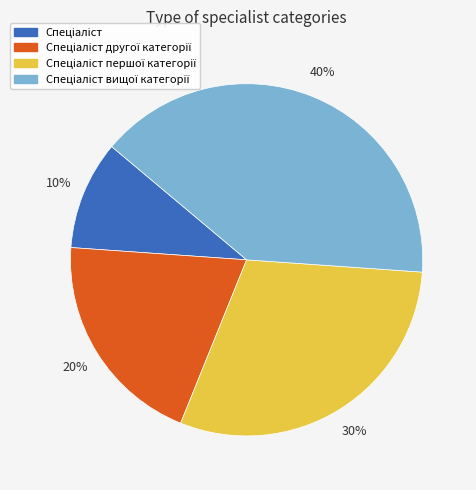

To the nearest percent, what is the difference between the largest and smallest slice percentages?

30%